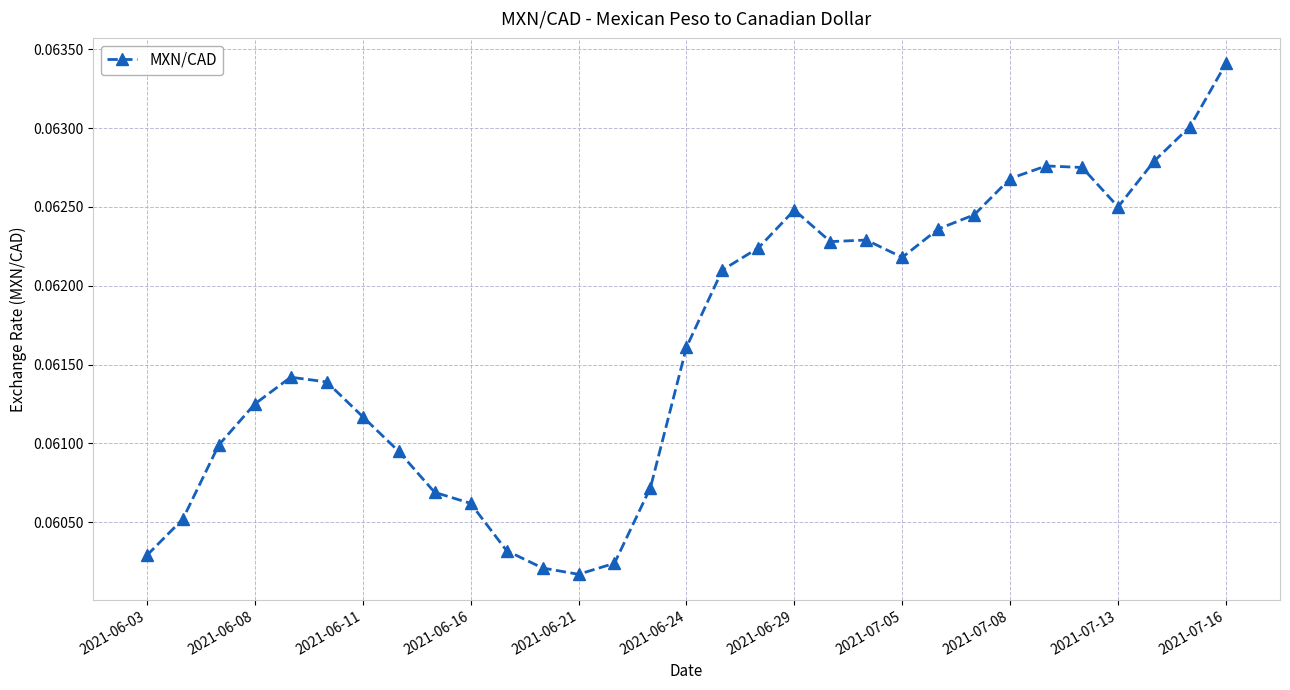

How many values are between 0 and 1?

31